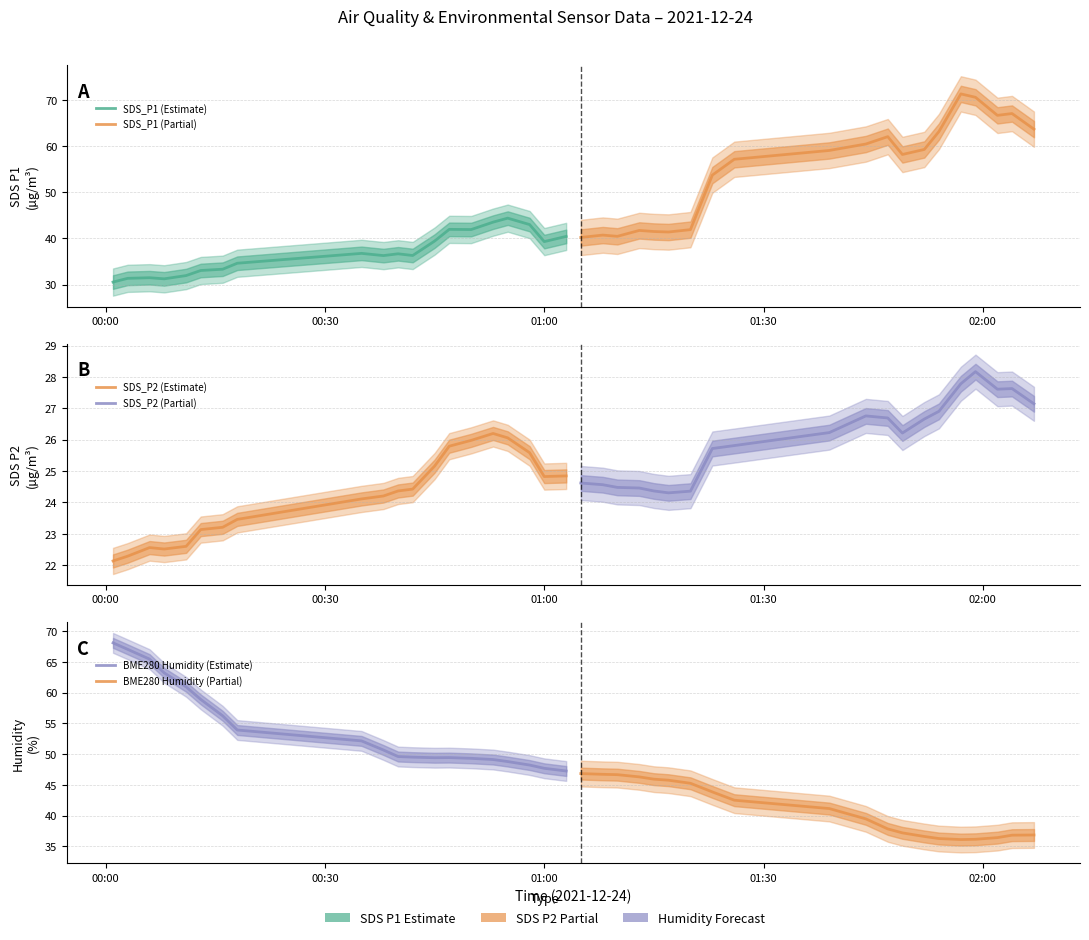

Rank the series by their maximum value, from lowest to highest.

SDS_P2 (Estimate), SDS_P2 (Partial), SDS_P1 (Estimate), BME280 Humidity (Partial), BME280 Humidity (Estimate), SDS_P1 (Partial)